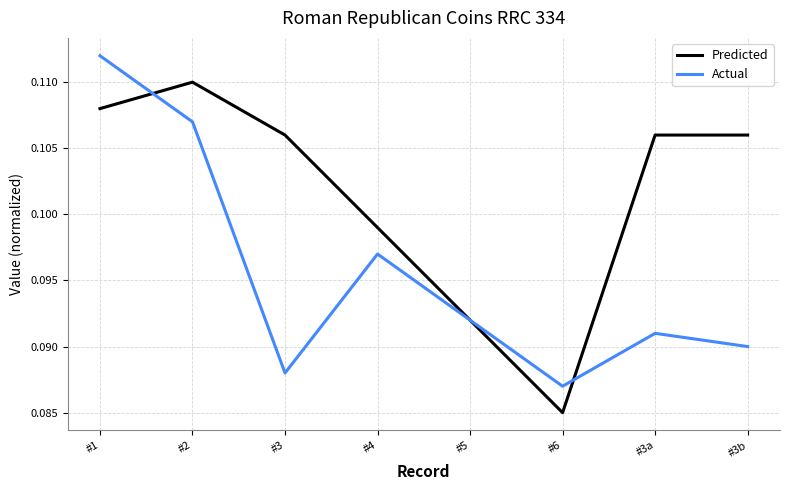

List the series in order of their peak value, lowest first.

Predicted, Actual